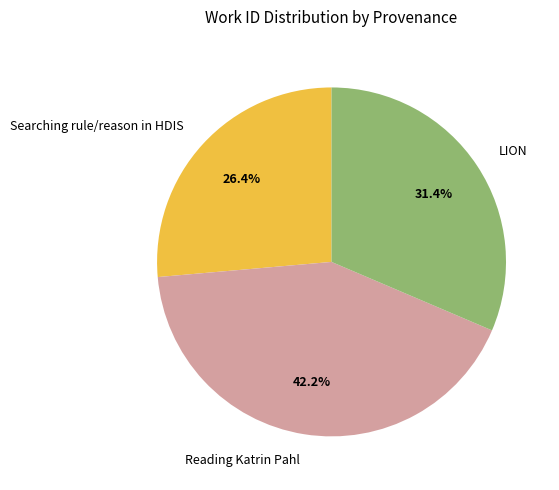

Between Searching rule/reason in HDIS and Reading Katrin Pahl, which is larger?

Reading Katrin Pahl